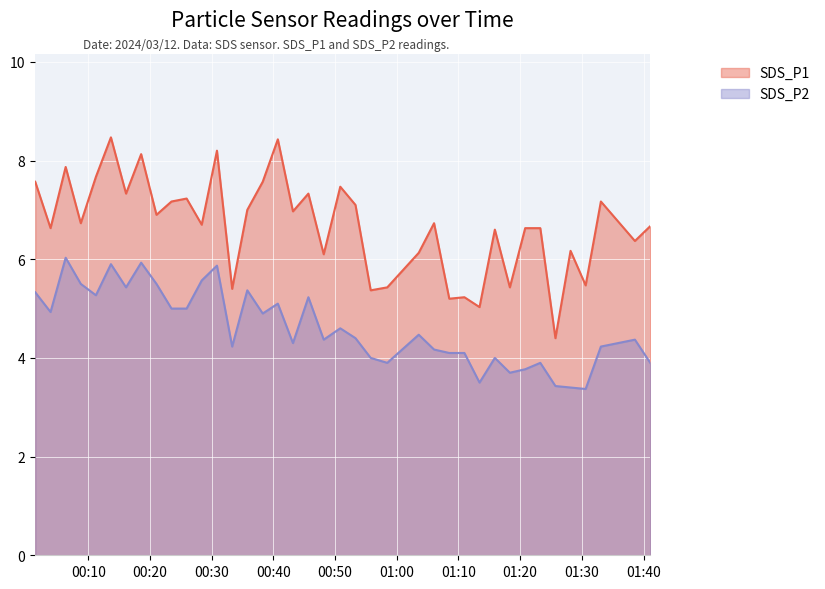

What value does the SDS_P1 series have at 2024/03/12 01:13:25?

5.0